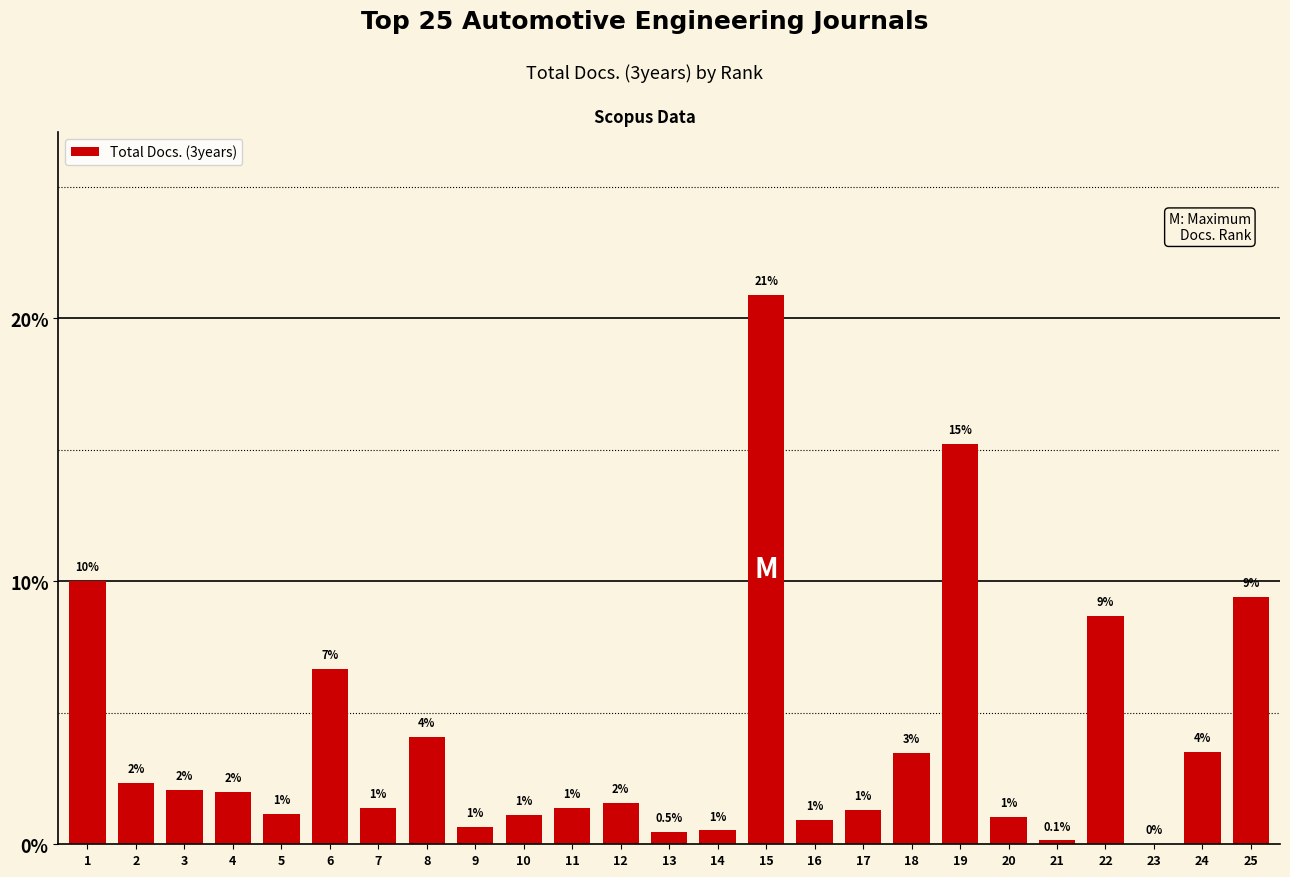

How many values are above zero?

24